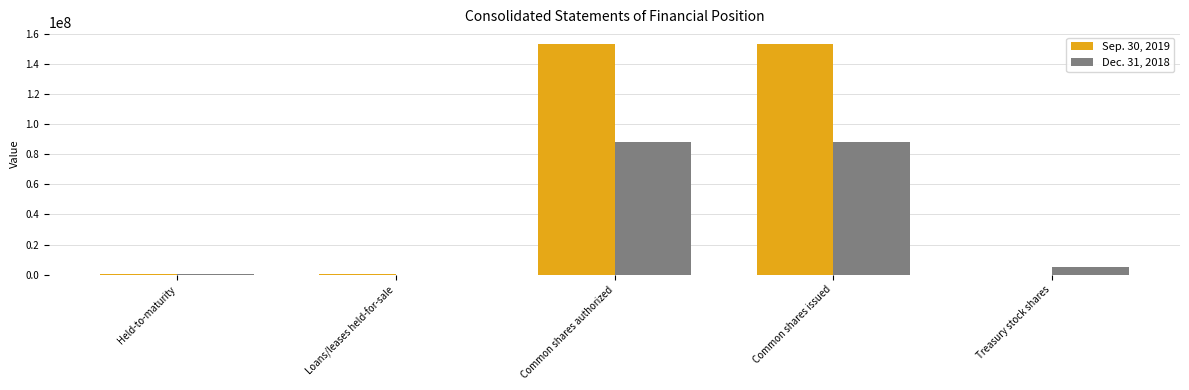

Which series changed the most between Loans/leases held-for-sale and Common shares issued?

Sep. 30, 2019